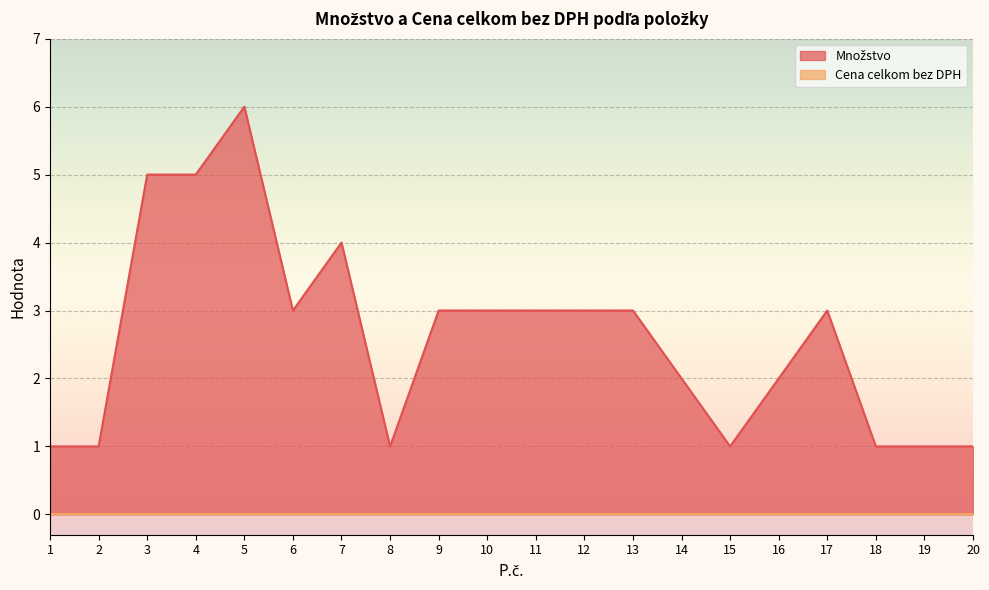

Approximately how many times larger is the value at 16 compared to 15?

2.0